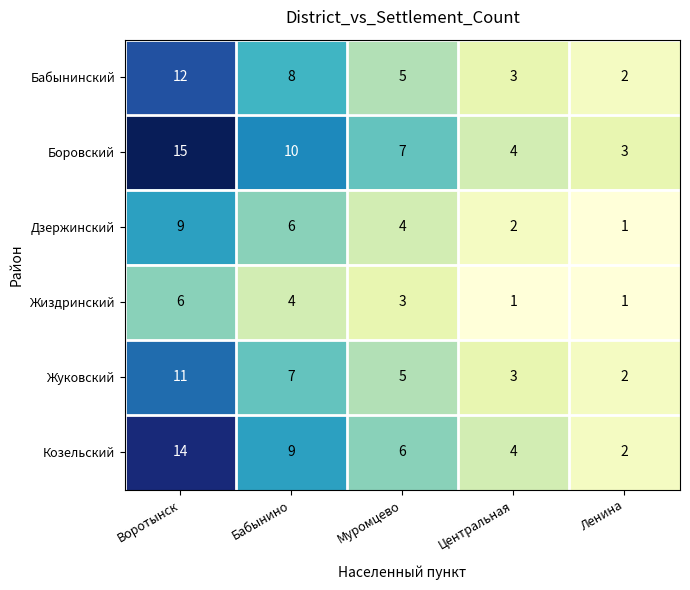

At which label does Жуковский reach its minimum?

Ленина